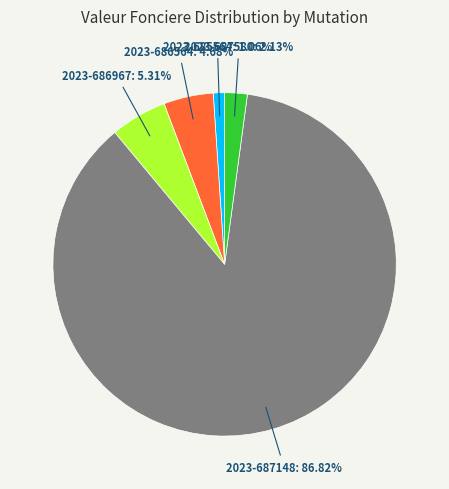

Is it true that 2023-687580 is 13% of the pie?

False